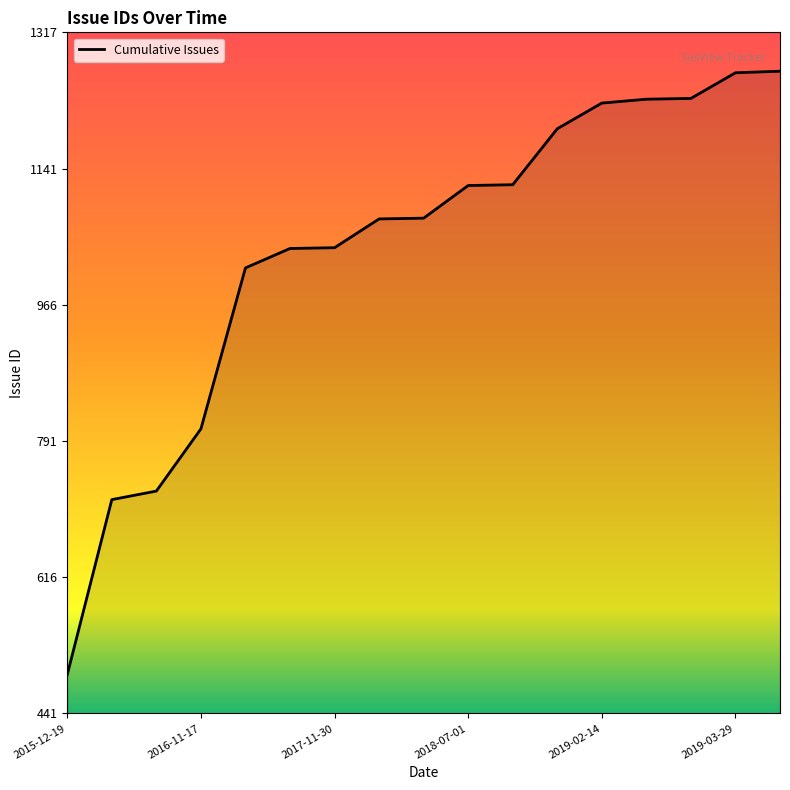

What is the difference between the maximum and minimum values?

776